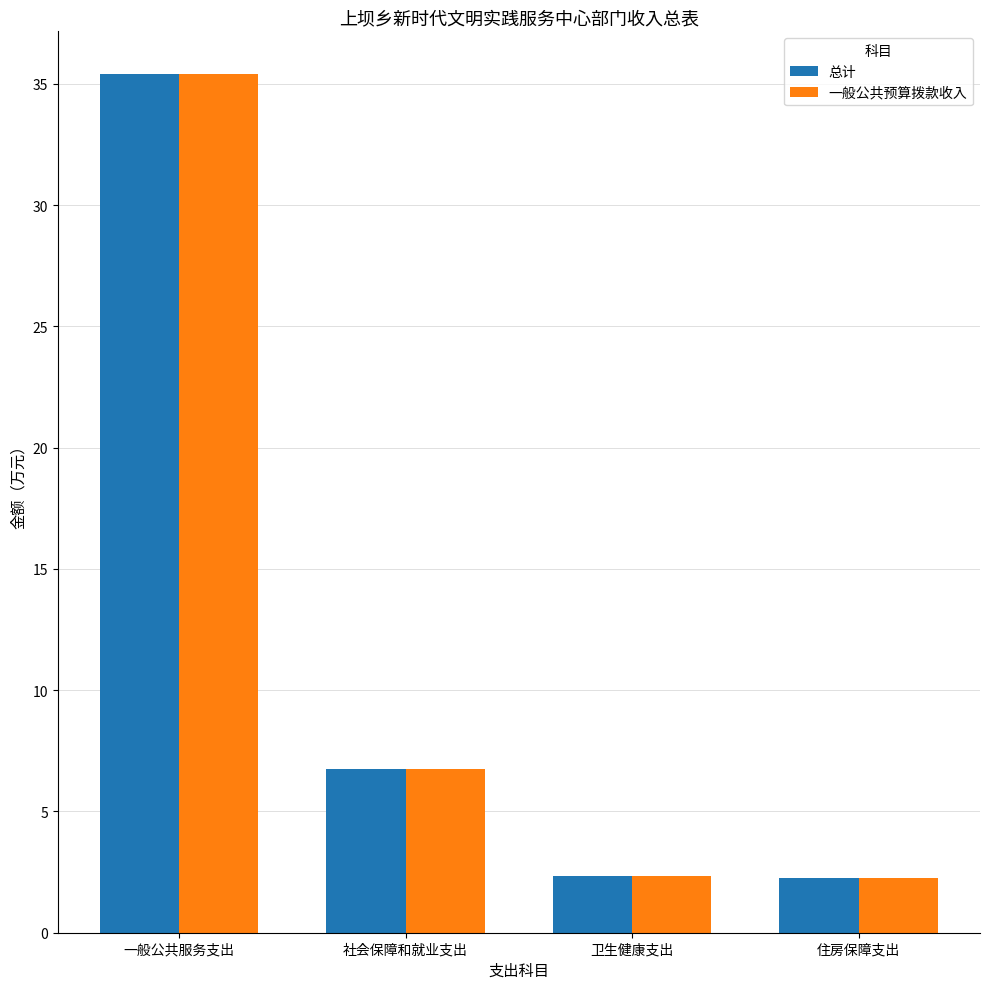

What is the label of the 3rd bar from the left?

卫生健康支出